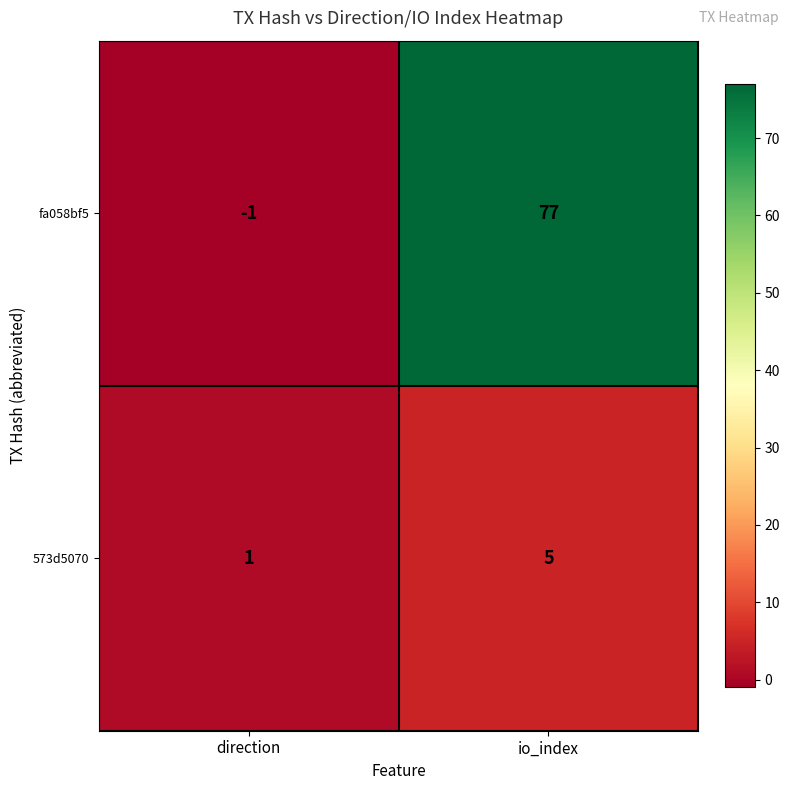

Reading right to left, extract all data points from this chart.

fa058bf5: 77	-1
573d5070: 5	1